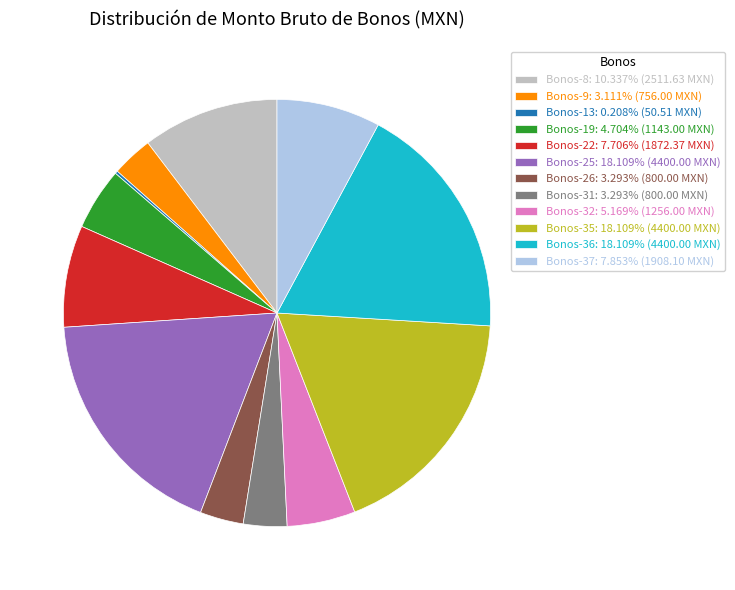

Is Bonos-9 the majority of the pie?

No